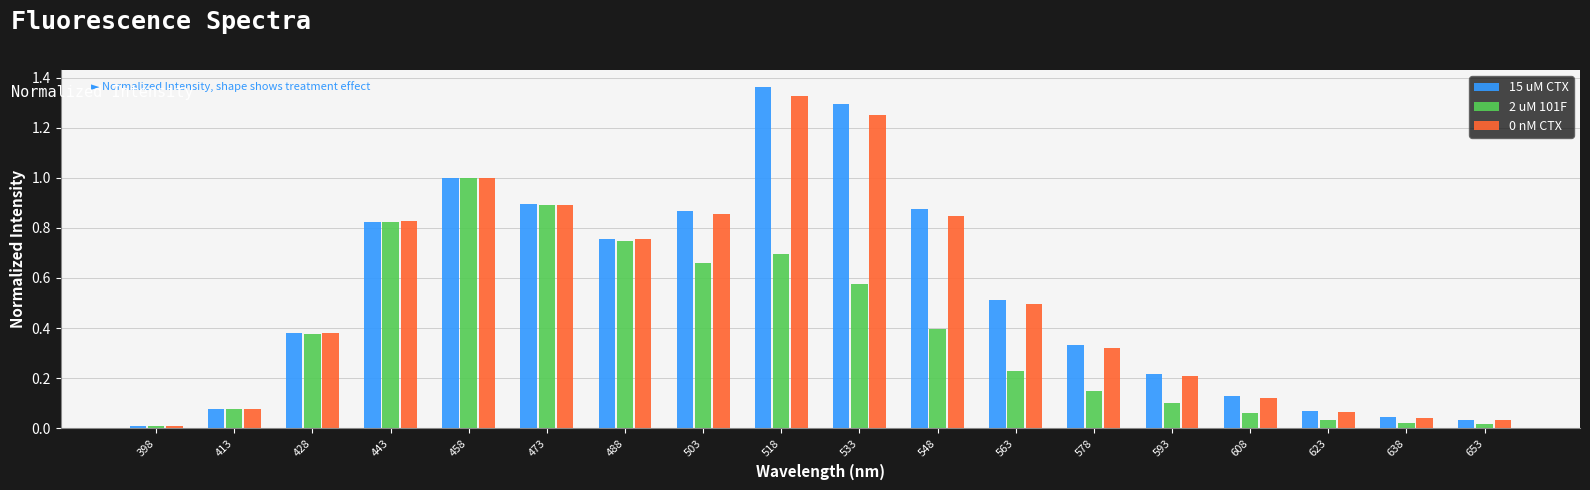

What is the sum of all 15 uM CTX values?

9.7